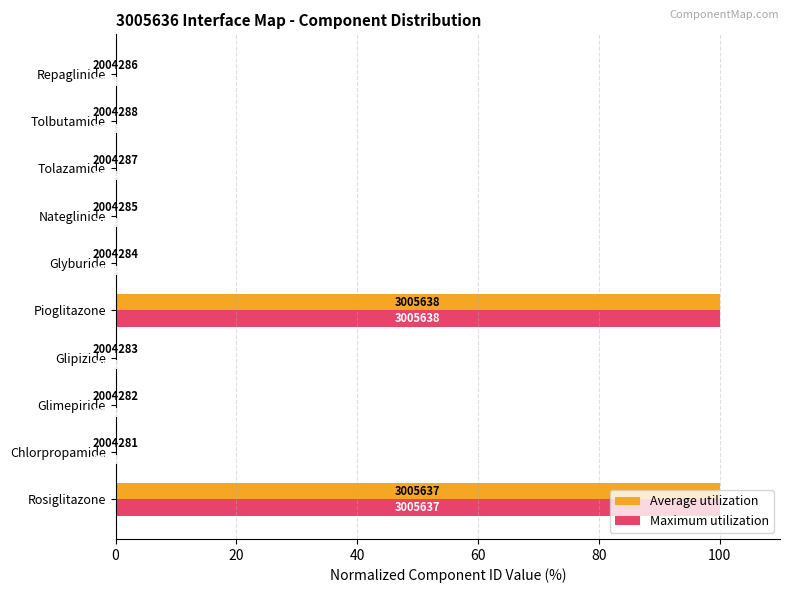

Which series has the widest spread of values?

Average utilization